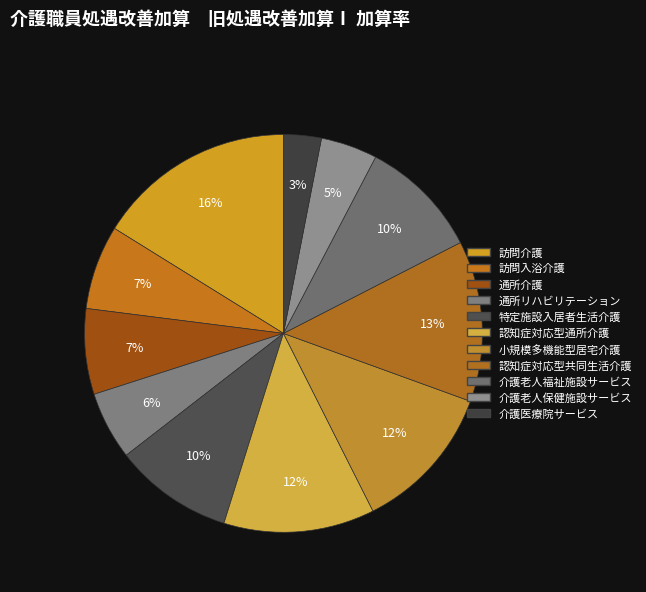

How many slices are in this pie chart?

11